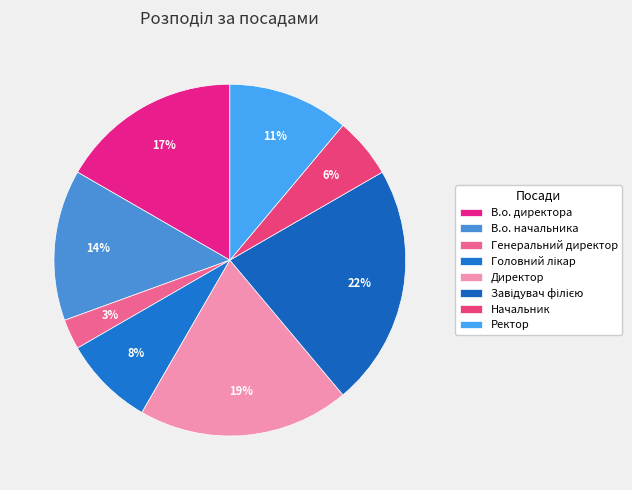

To the nearest percent, what is the difference between the largest and smallest slice percentages?

19%